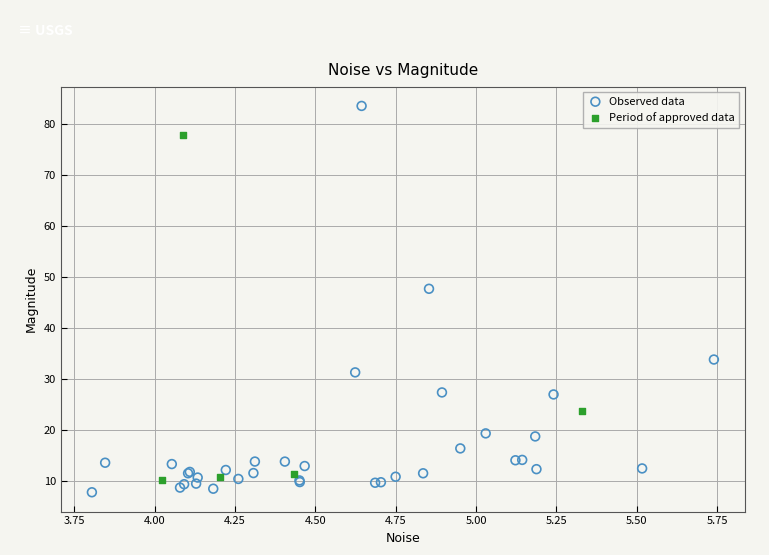

Which series contains the lowest Y value?

Observed data